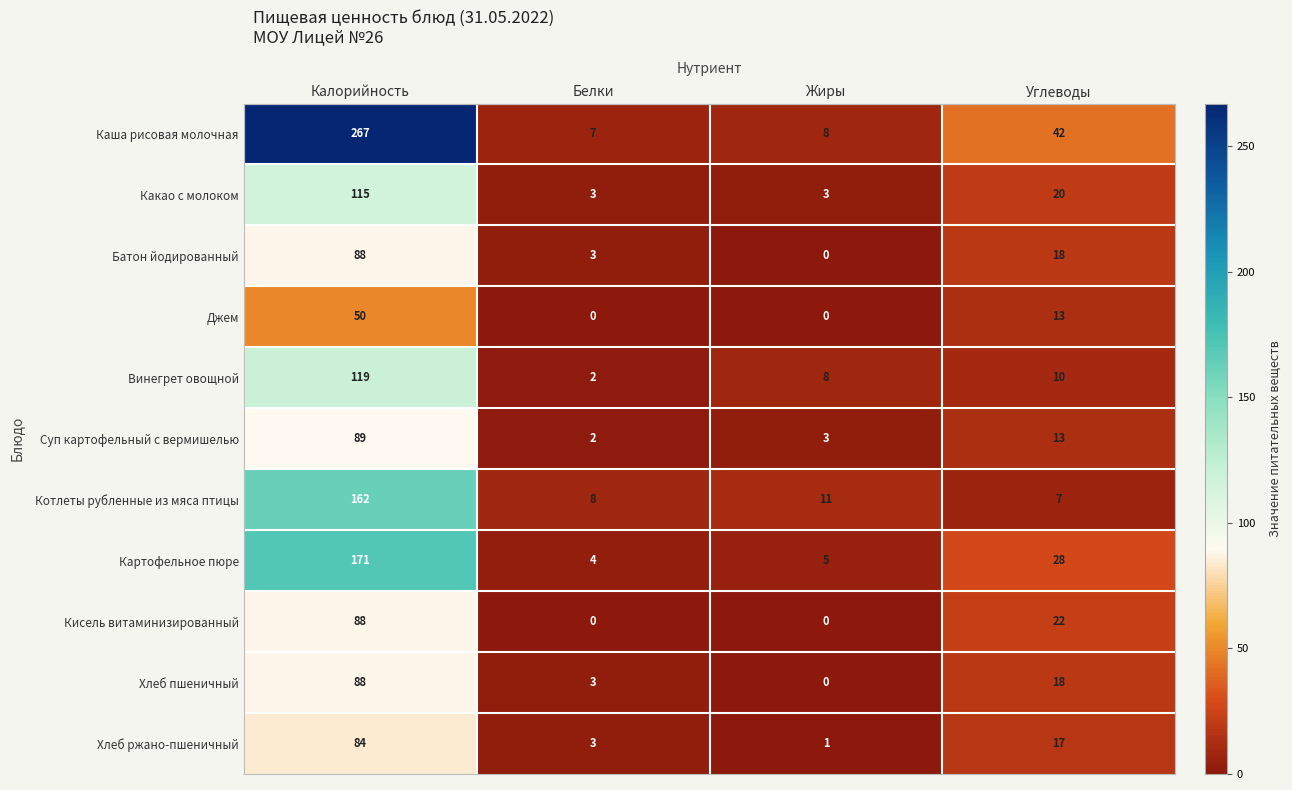

What is the total value across all series at Калорийность?

1321